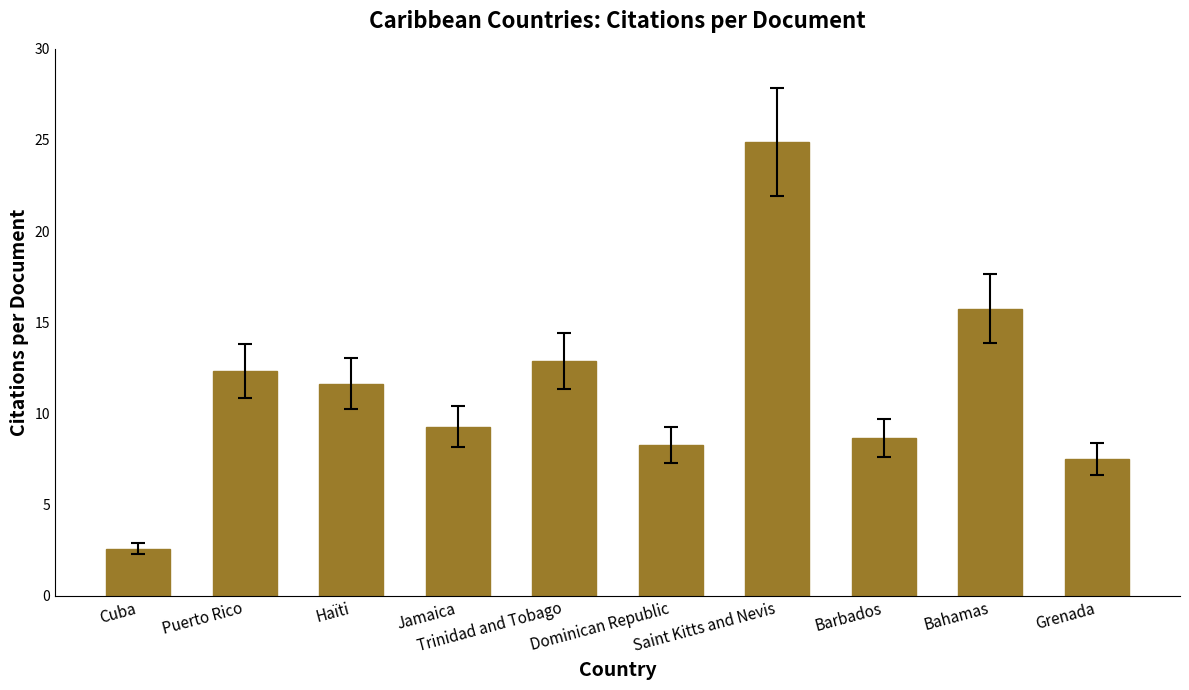

What is the label of the 7th bar from the right?

Jamaica